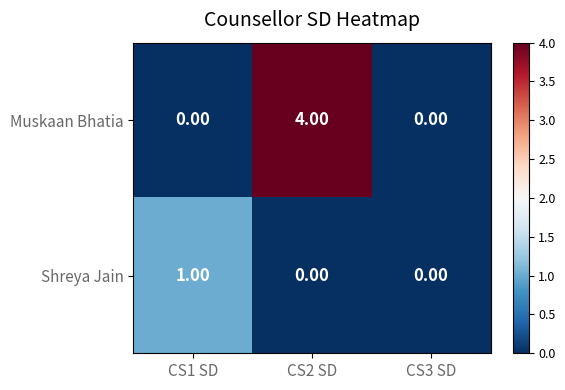

Which series changed the most between CS1 SD and CS3 SD?

Shreya Jain